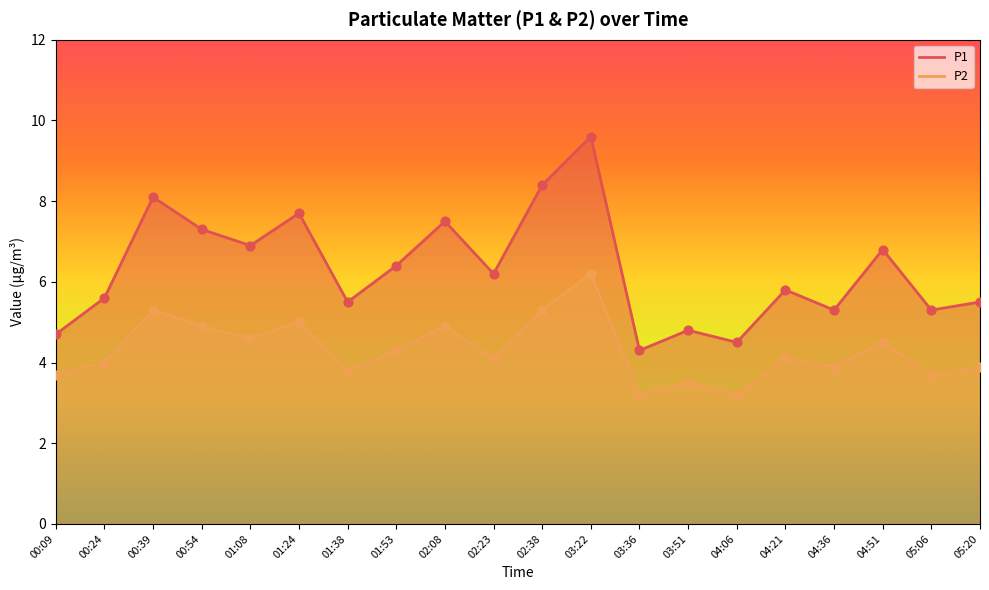

Is the value of P1 at 00:09 greater than the value of P2 at 00:24?

Yes